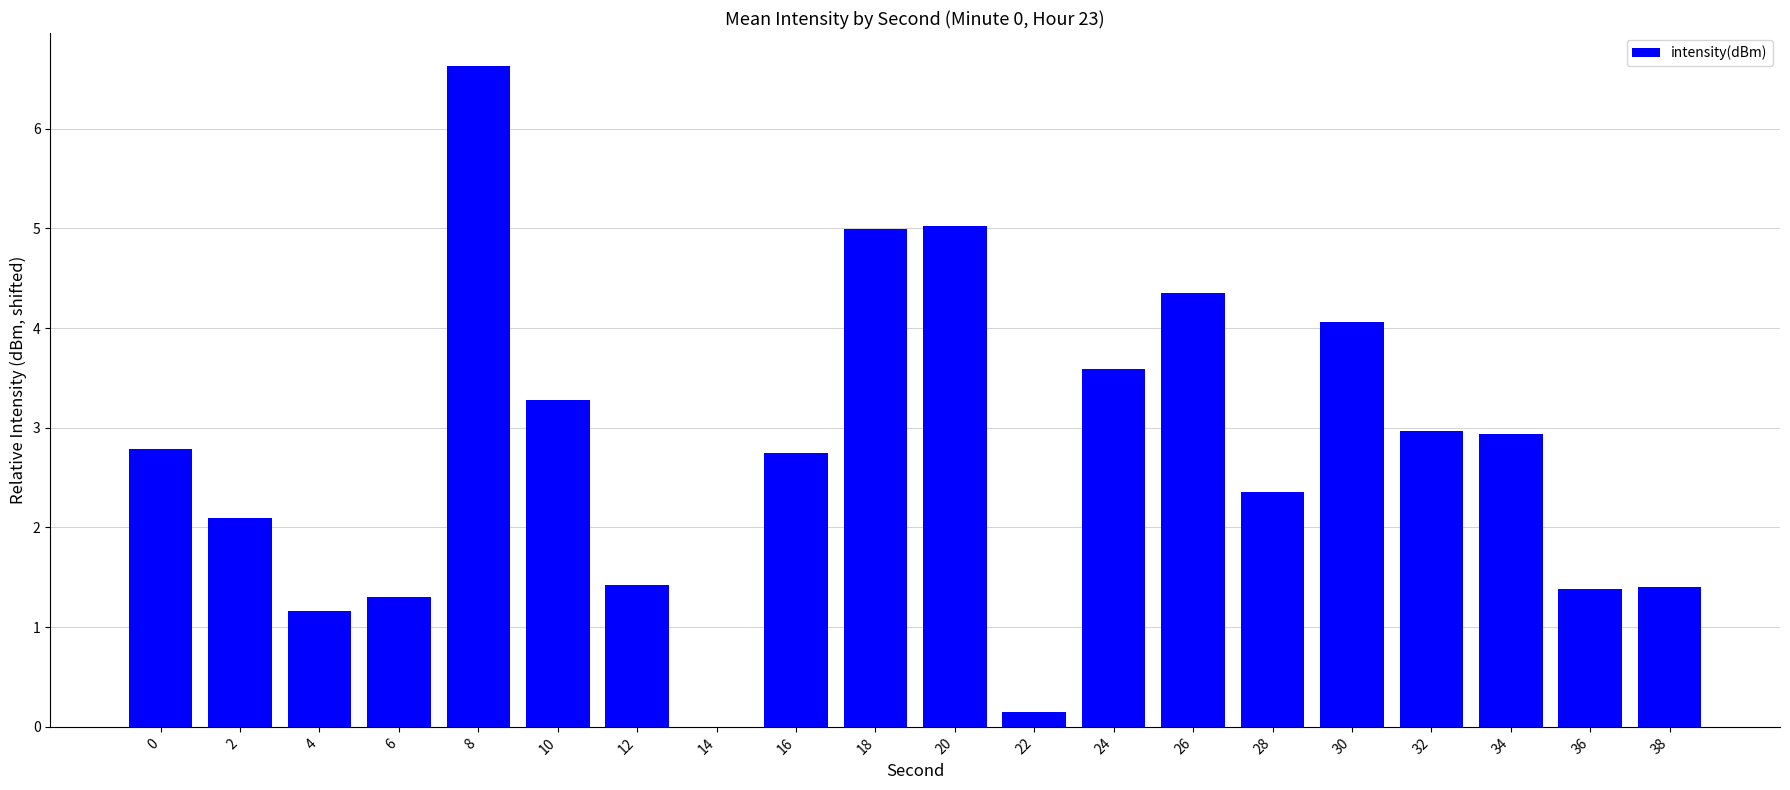

Read the value at 8.

6.6